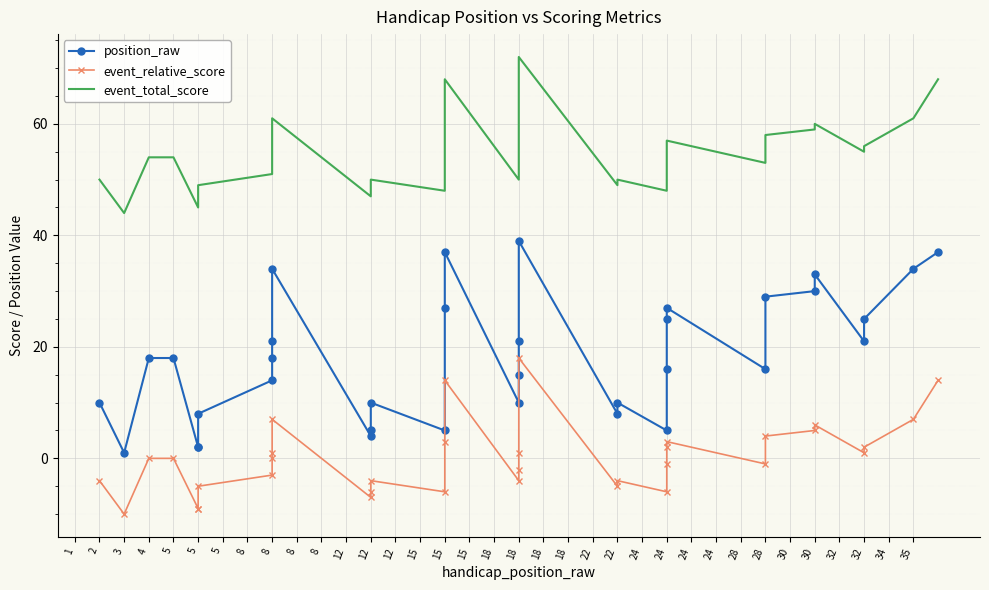

What is the sum of the event_total_score values at 22 and 28?

107